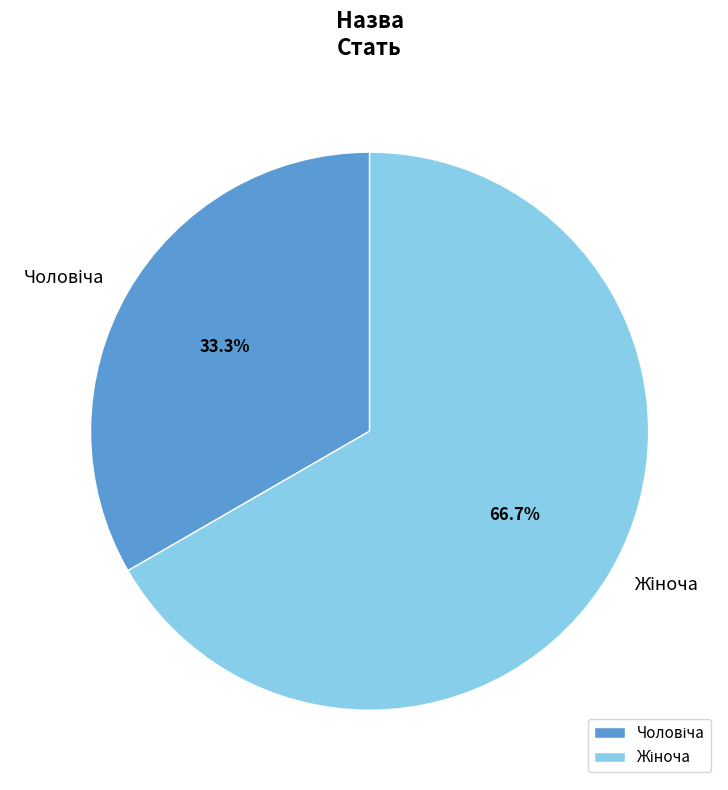

Is there any slice that represents more than half of the pie?

Yes